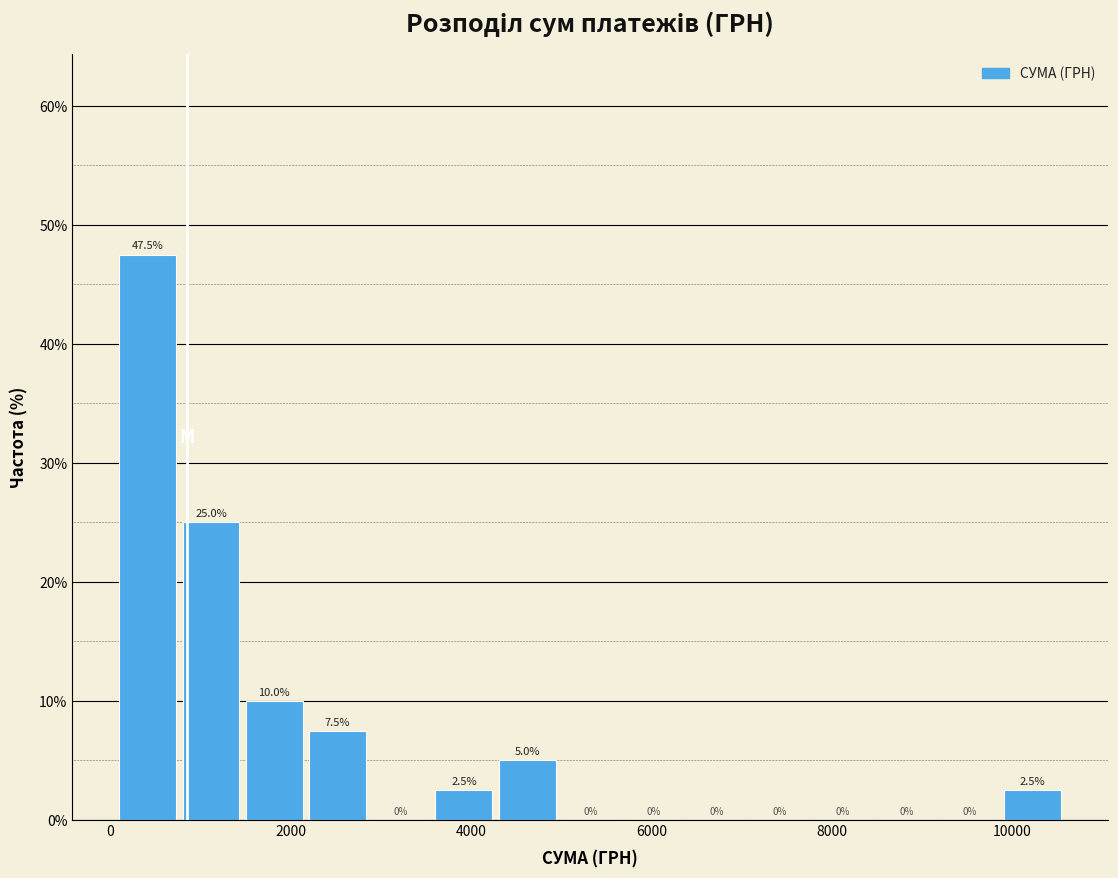

Around what value on the x-axis is the tallest bar? Give the approximate position of its centre, as read against the axis.

400